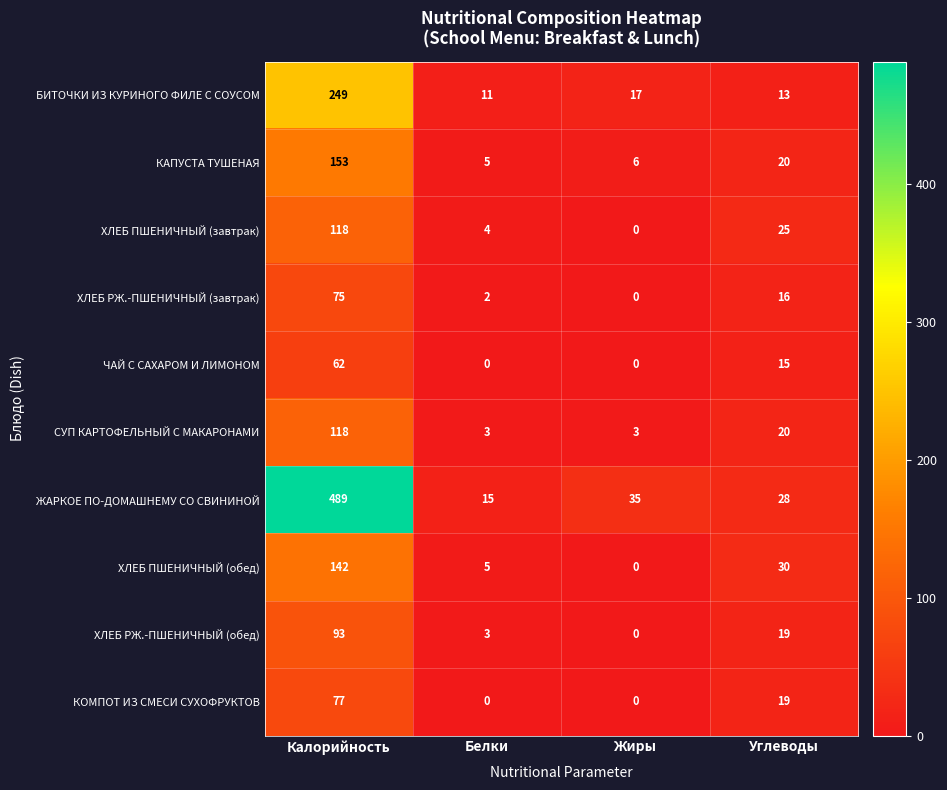

Count the number of data series in this chart.

10